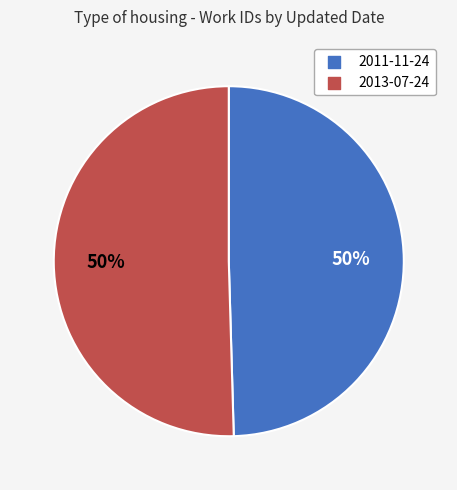

Is it true that 2011-11-24 is 43% of the pie?

False